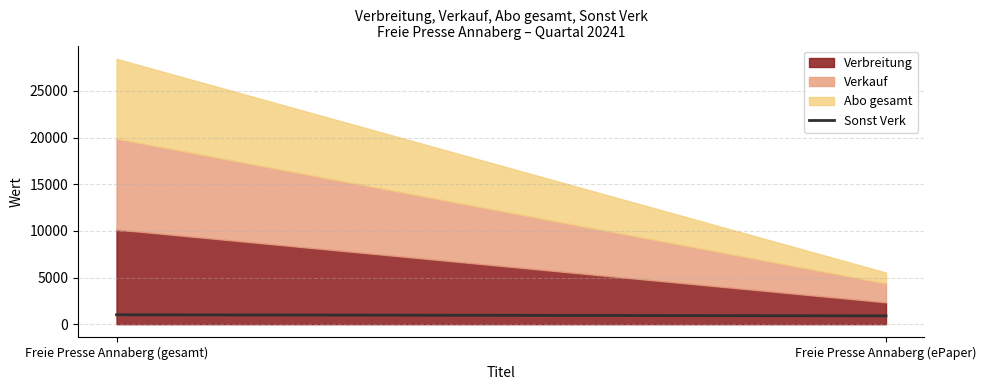

How many lines are shown in the chart?

3